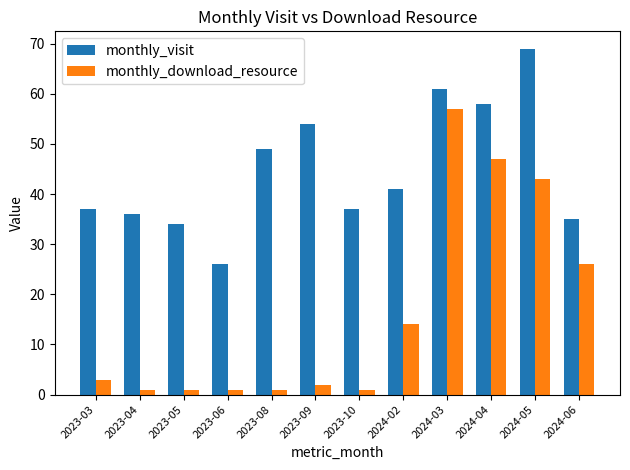

At which category is the sum across all series the highest?

2024-03